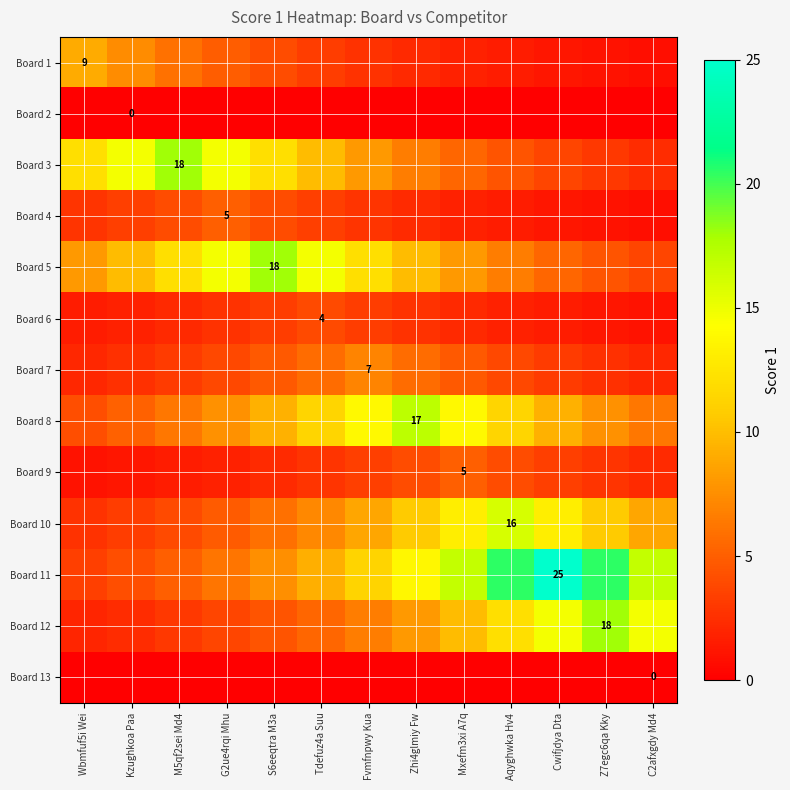

At which label does Board 1 reach its peak?

Wbmfuf5i Wei